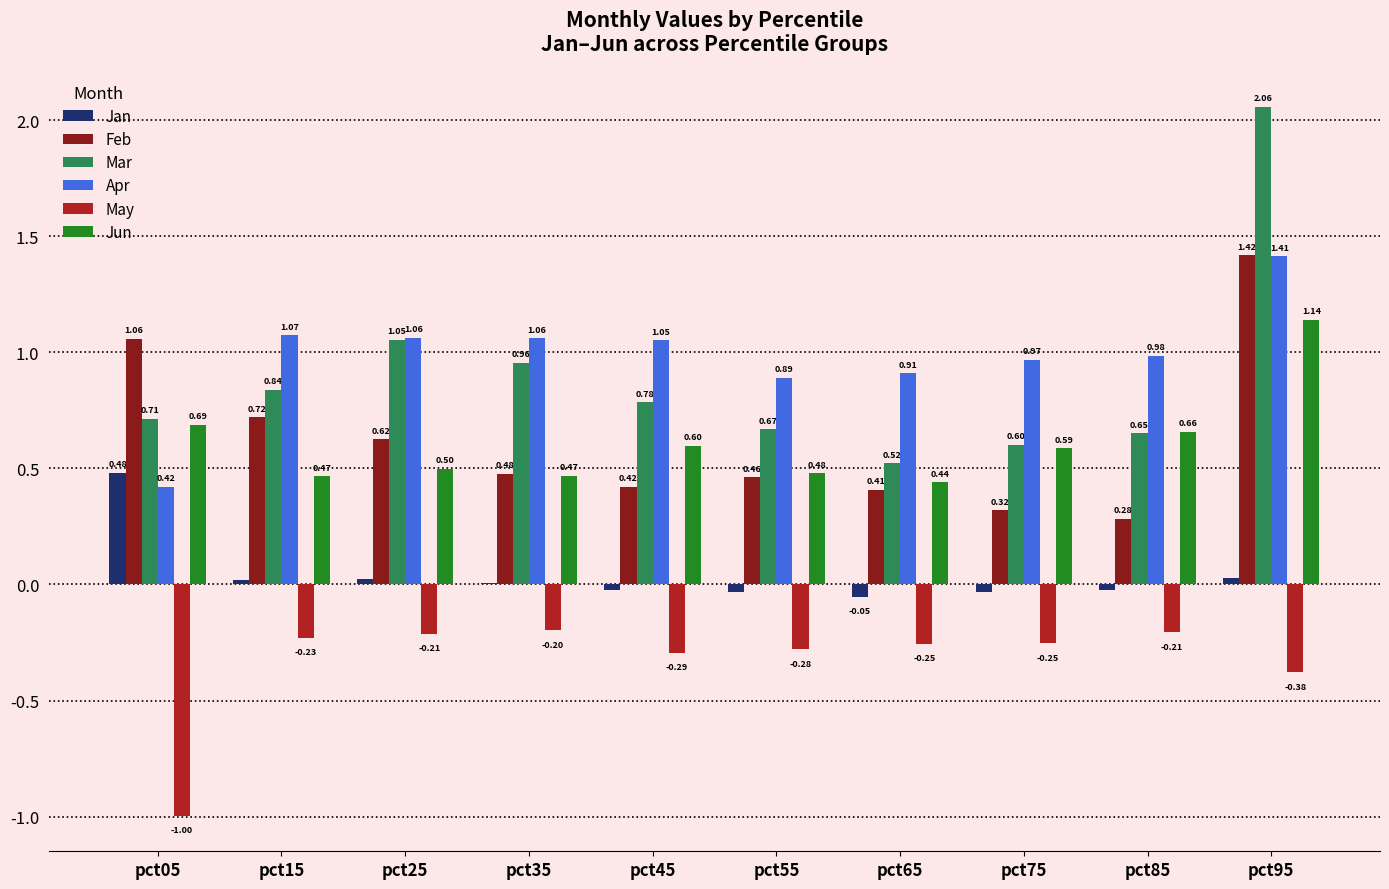

How many categories are shown in the chart?

10